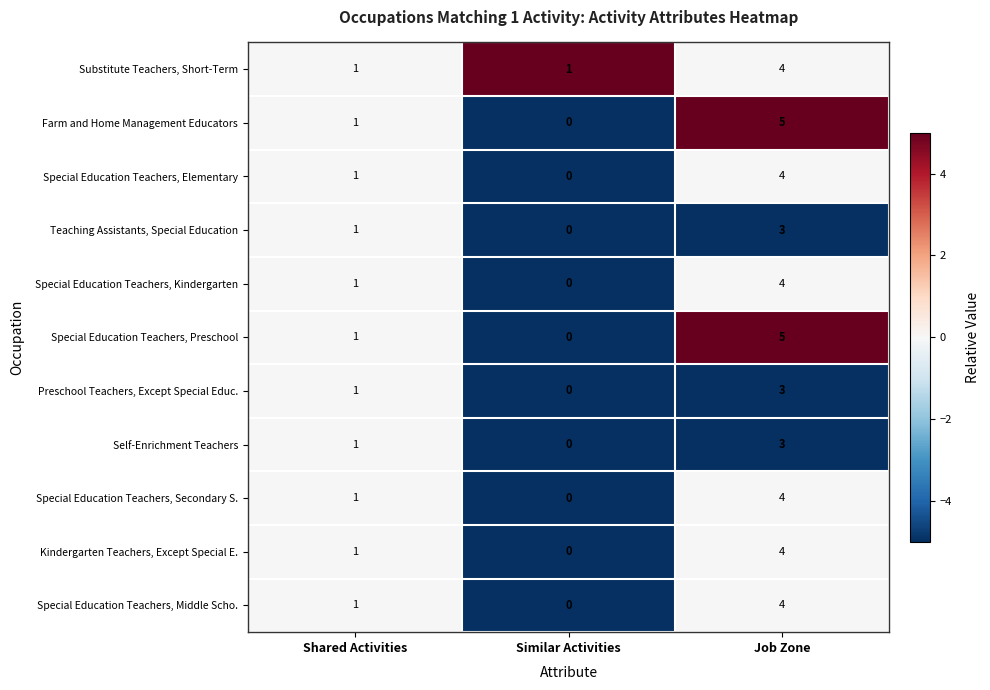

At which category is the sum across all series the highest?

Job Zone